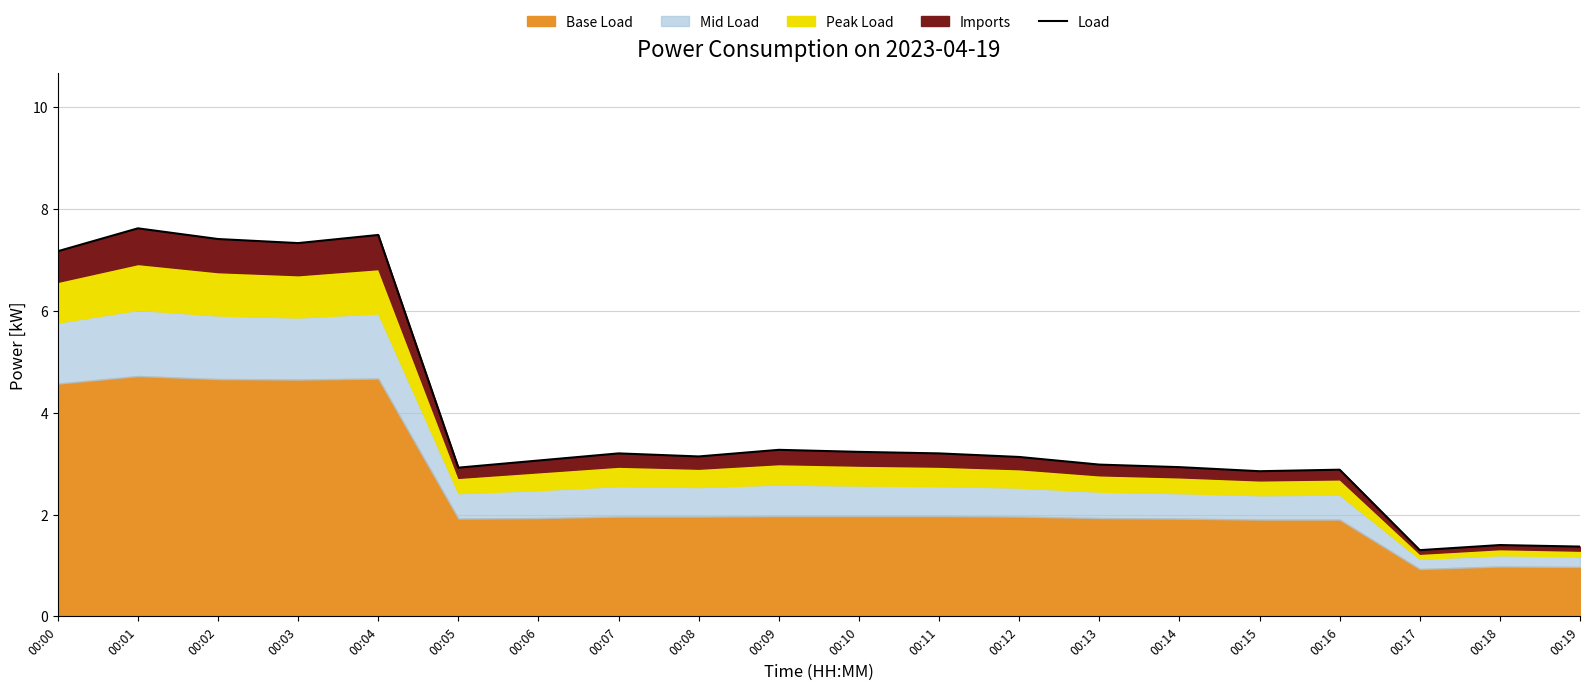

What is the smallest value displayed?

1.3